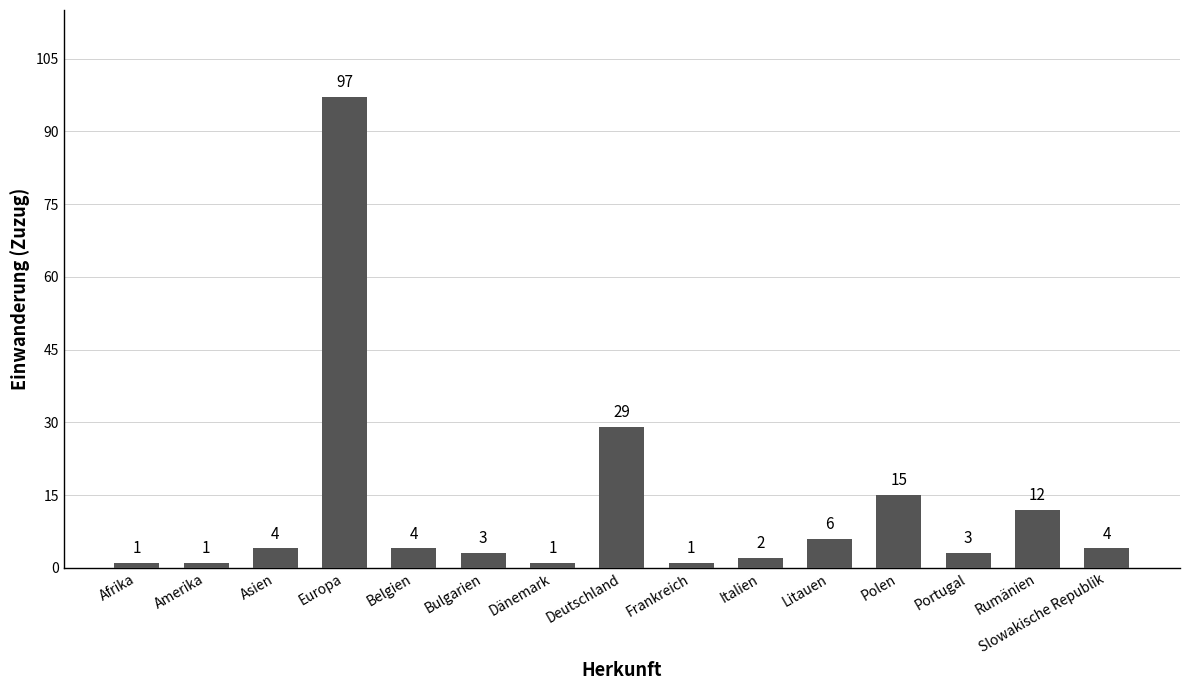

Are the bars grouped side by side (vs. stacked)?

No